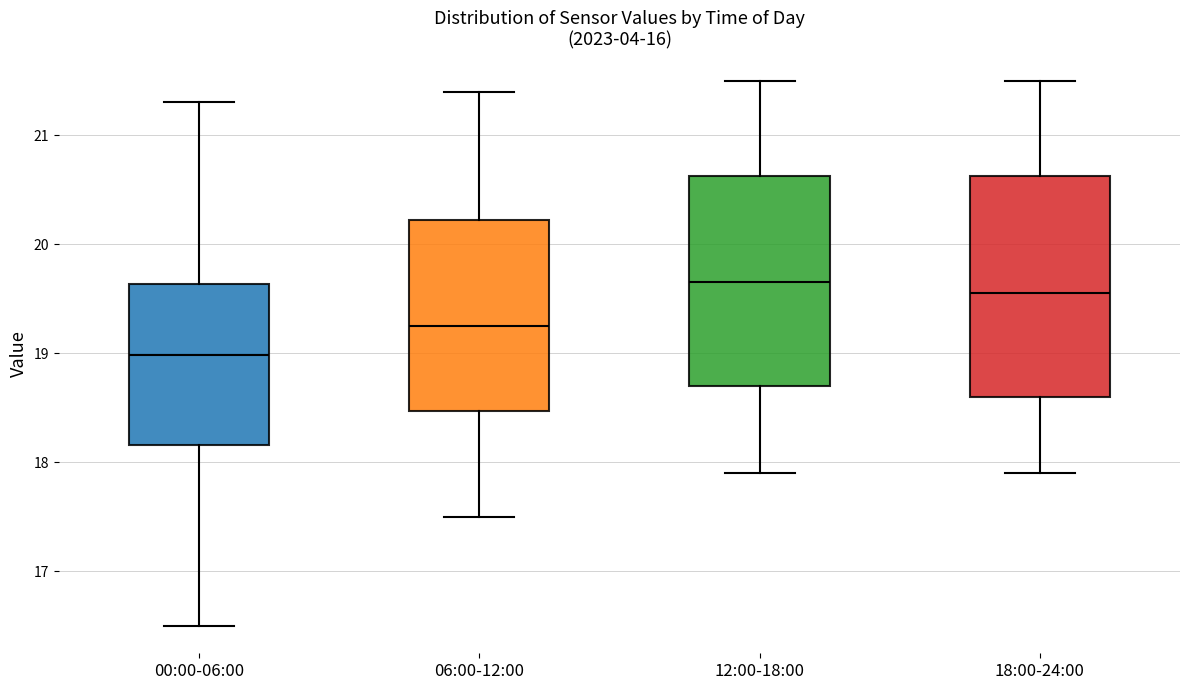

Where does the lower whisker of the box for 00:00-06:00 end on the y-axis? The values are not printed on the chart, so give them approximately, as read against the axis.

16.5